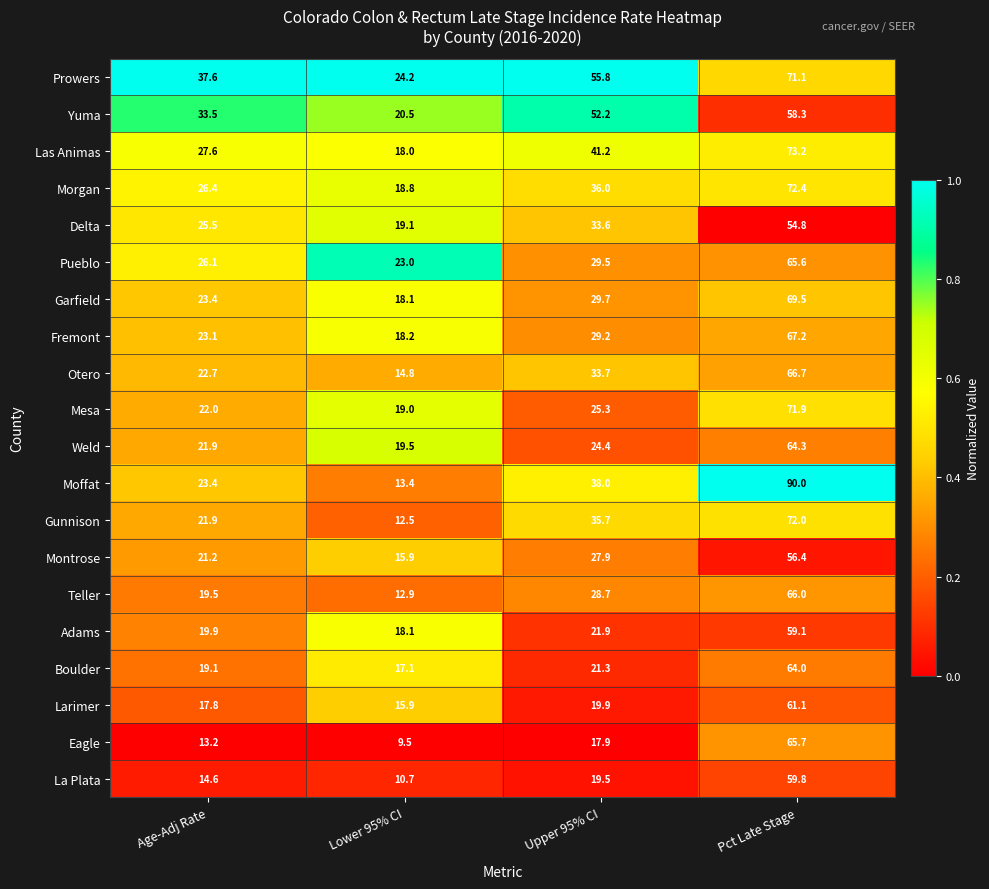

What is the difference between the Pueblo values at Lower 95% CI and Upper 95% CI?

6.5